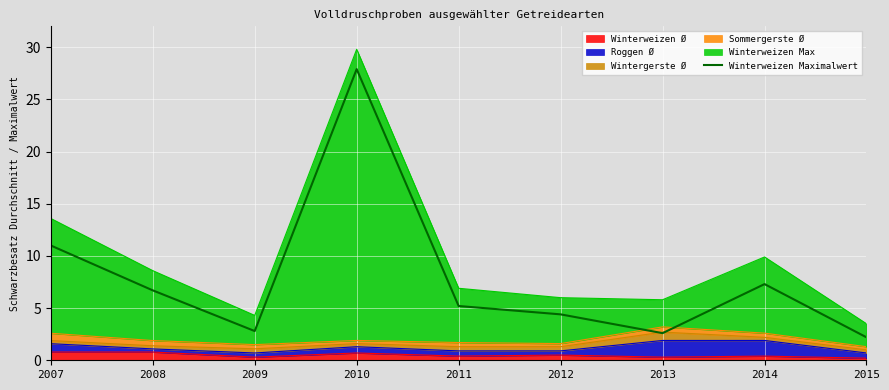

What is the difference between the second highest and second lowest values?

8.4